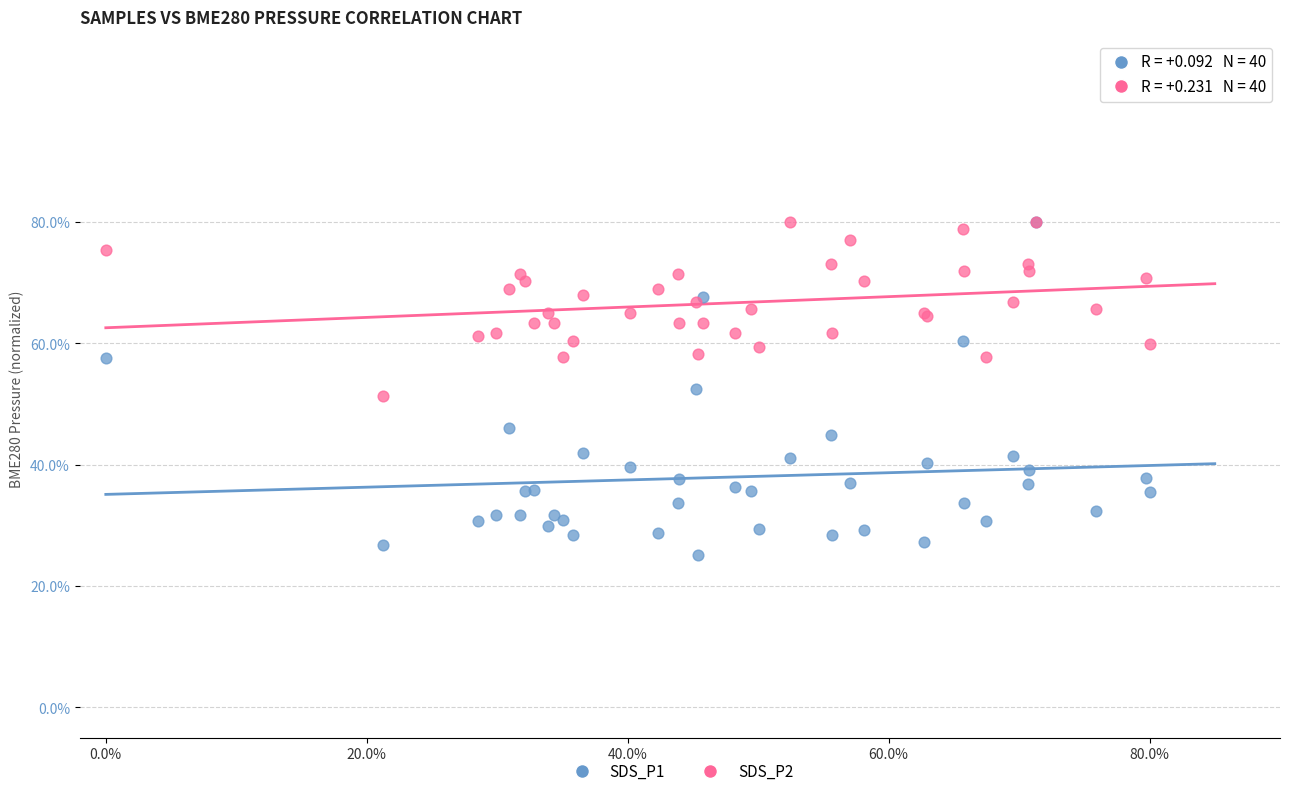

Which series contains the lowest Y value?

SDS_P1